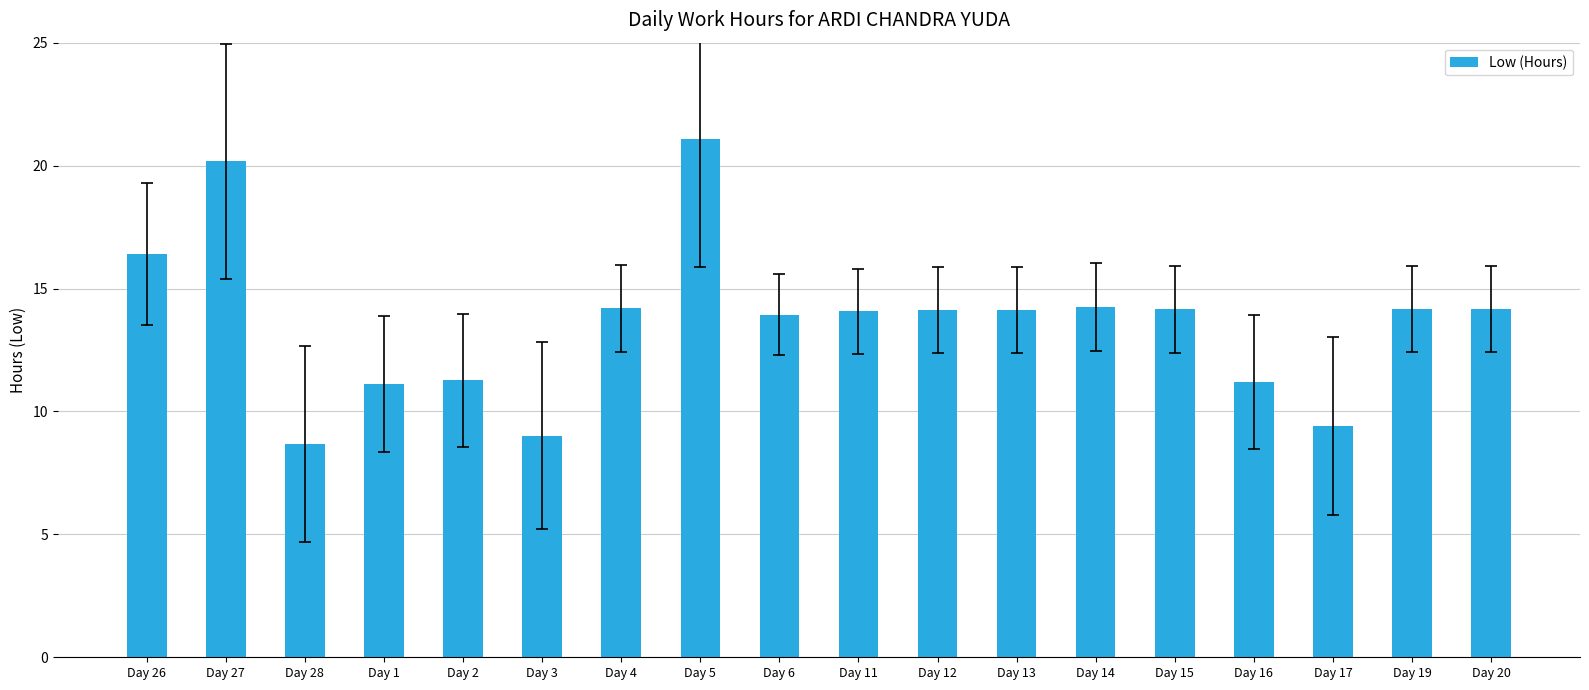

What is the minimum value shown in the chart?

8.7